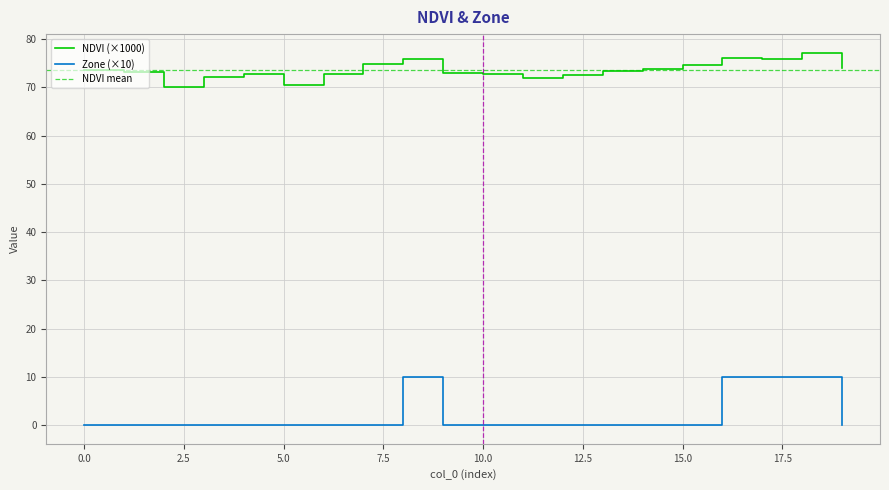

What is the lowest value of the NDVI series?

70.0